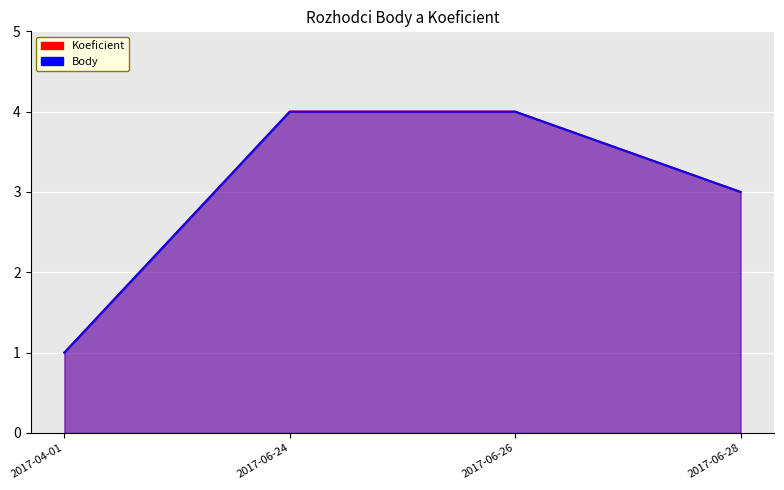

Rank the categories by Body value from highest to lowest.

2017-06-24, 2017-06-26, 2017-06-28, 2017-04-01